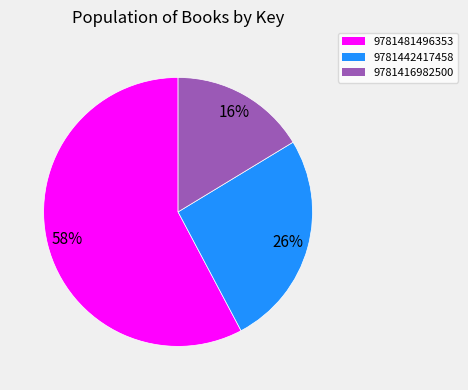

Is there any slice that represents more than half of the pie?

Yes